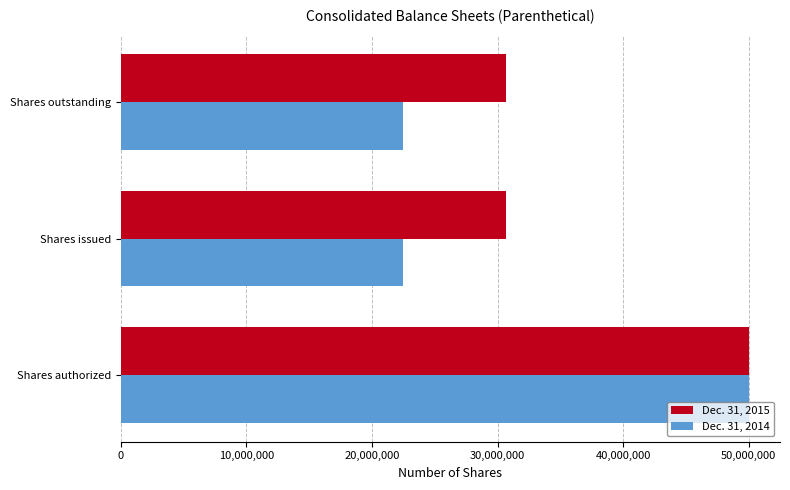

What is the sum of all Dec. 31, 2014 values?

94887868